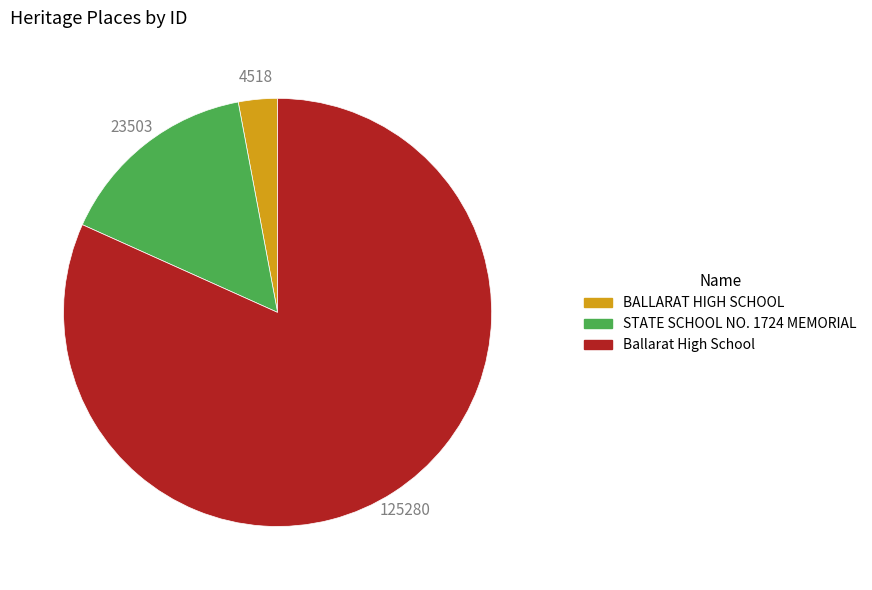

Rank the categories by value from lowest to highest.

BALLARAT HIGH SCHOOL, STATE SCHOOL NO. 1724 MEMORIAL, Ballarat High School